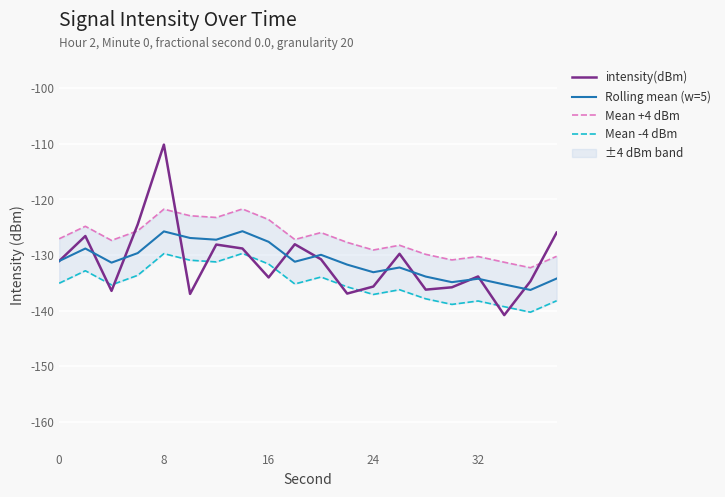

How many data points in Rolling mean (w=5) are above -131?

8